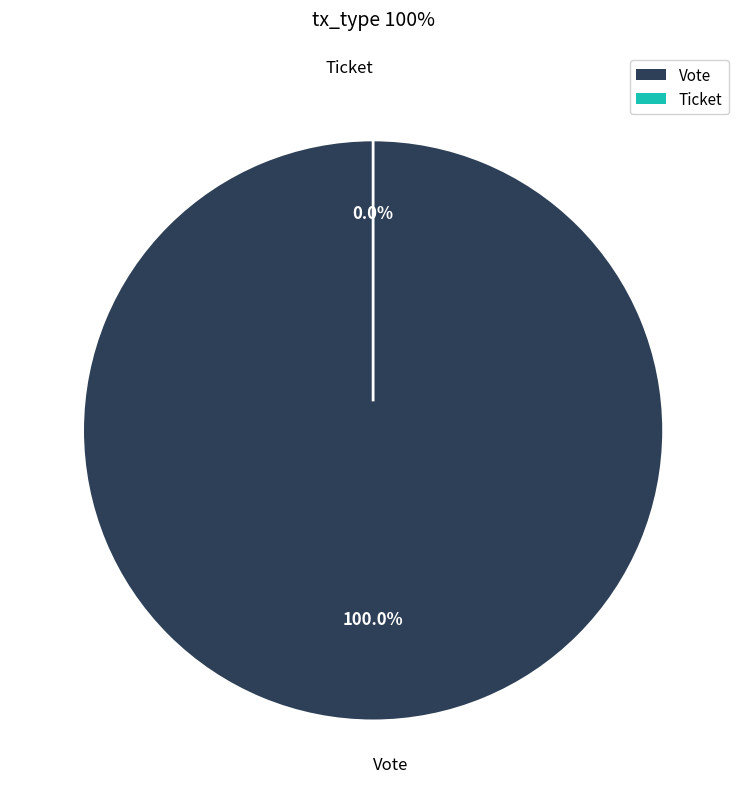

Combined, what portion of the pie is Vote and Ticket?

100.0%